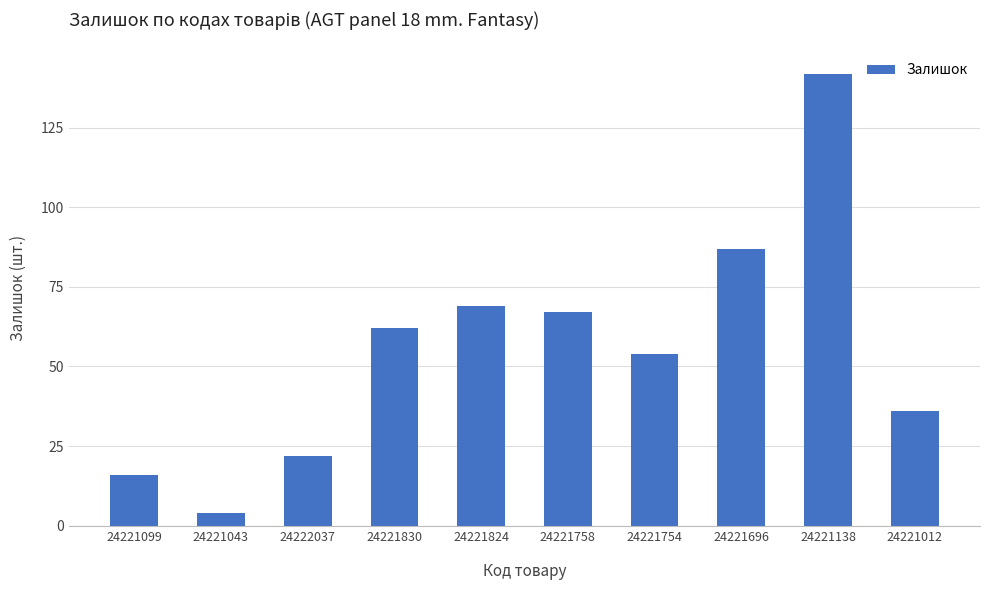

Are the bars grouped side by side (vs. stacked)?

No